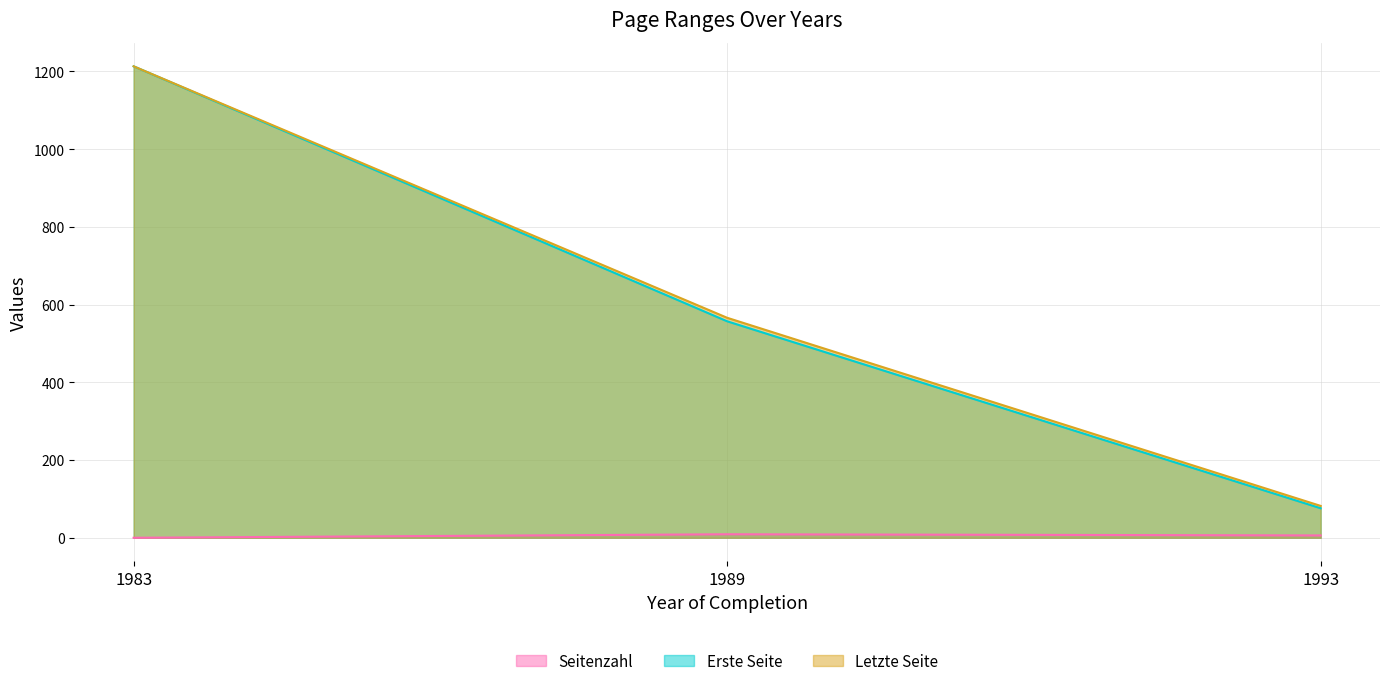

The value of Letzte Seite at 1983 is 1865. True or false?

False